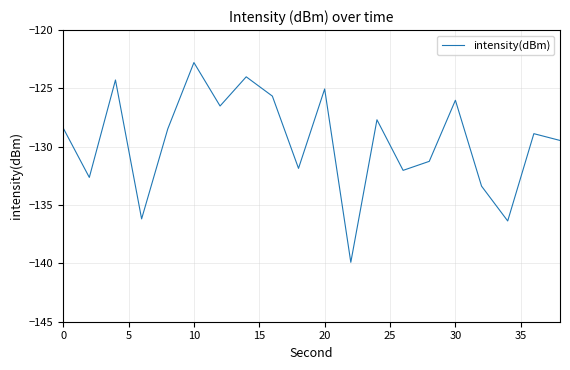

What is the greatest value displayed?

-122.8